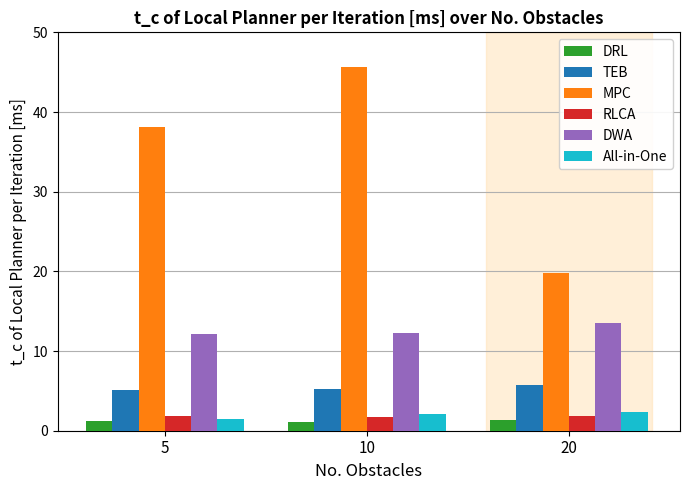

The DRL series shows 1.2 at 5. True or false?

True